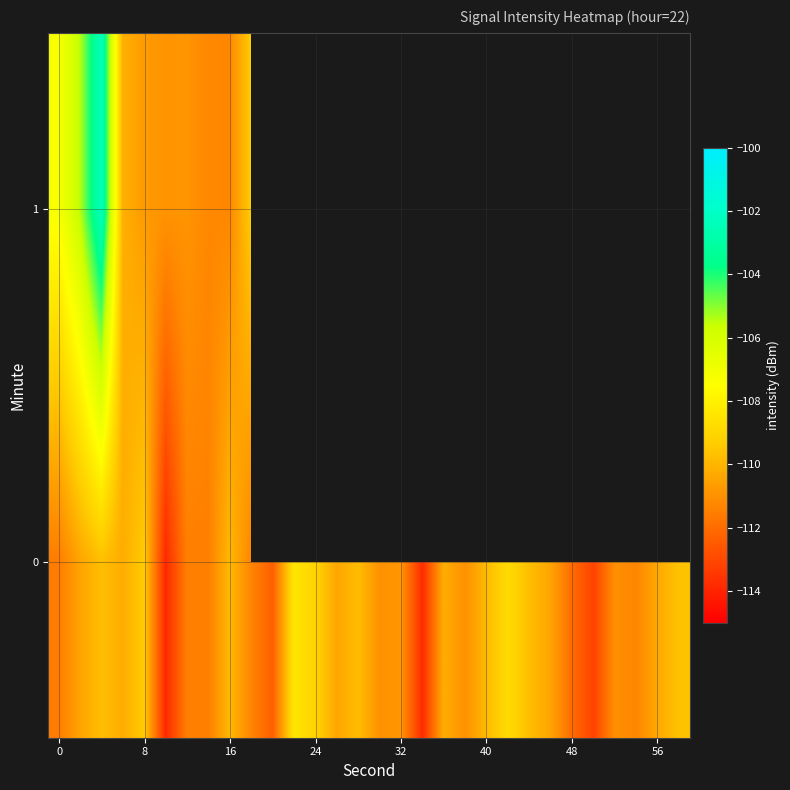

What is the highest value of the row_0 series?

-108.4